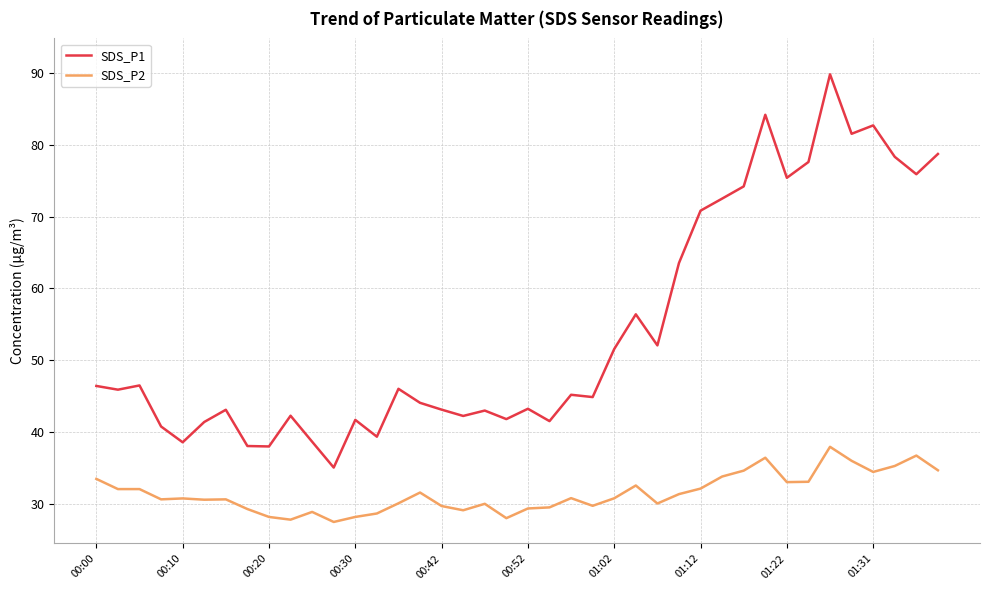

What is the highest value of the SDS_P2 series?

37.9